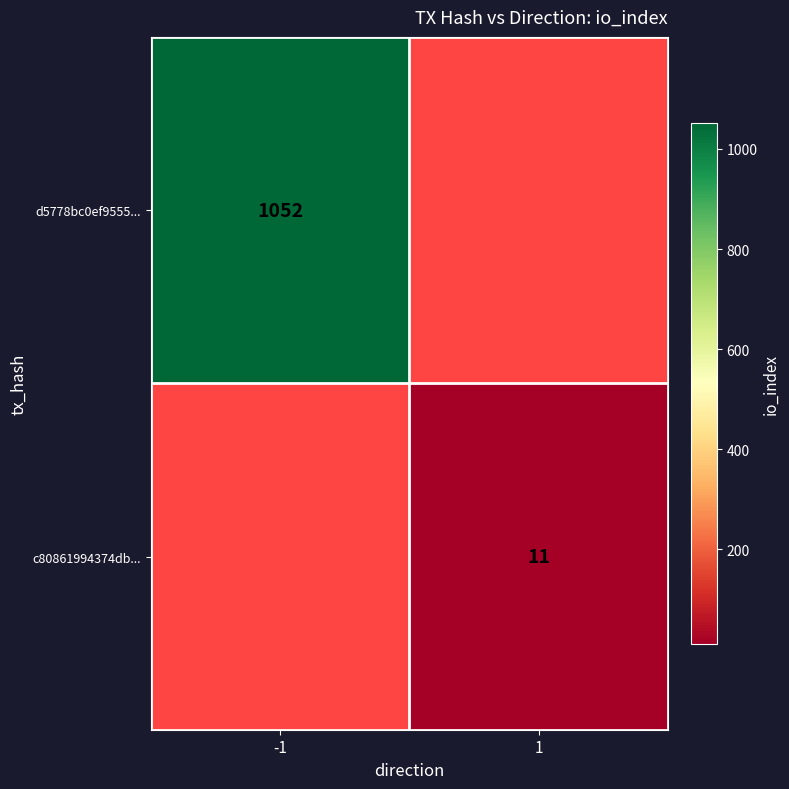

The value of d5778bc0ef9555... at -1 is 1052. True or false?

True